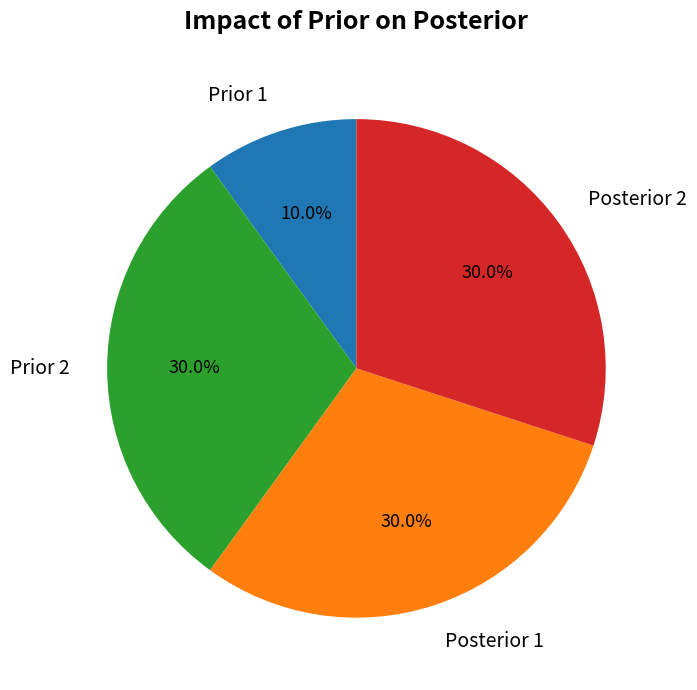

To the nearest percent, what is the average slice percentage?

25%